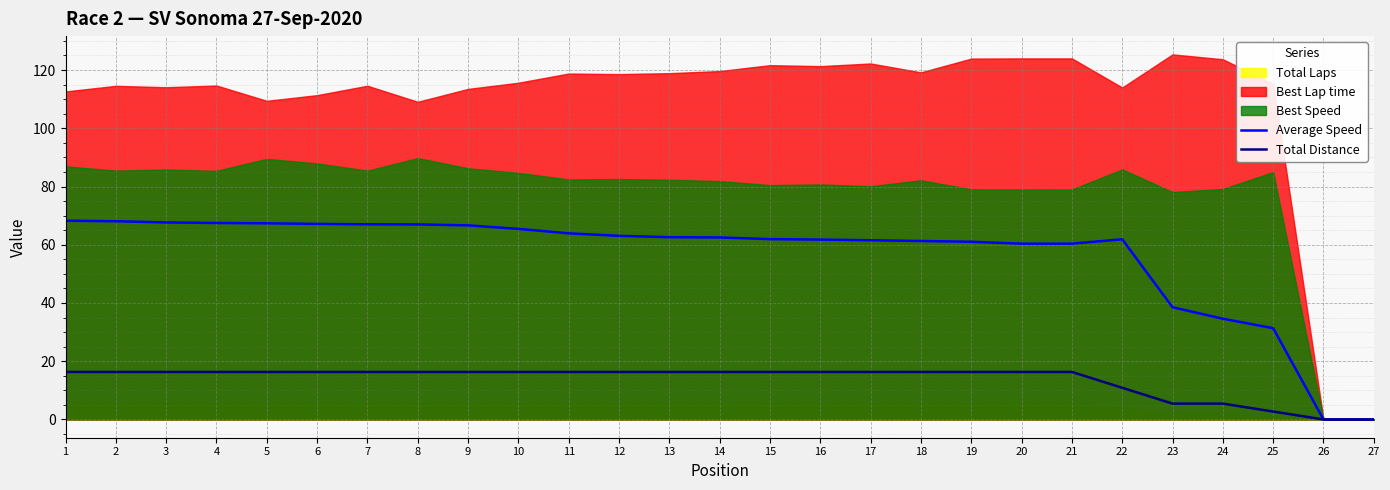

Which has a higher value, 20 or 8?

8